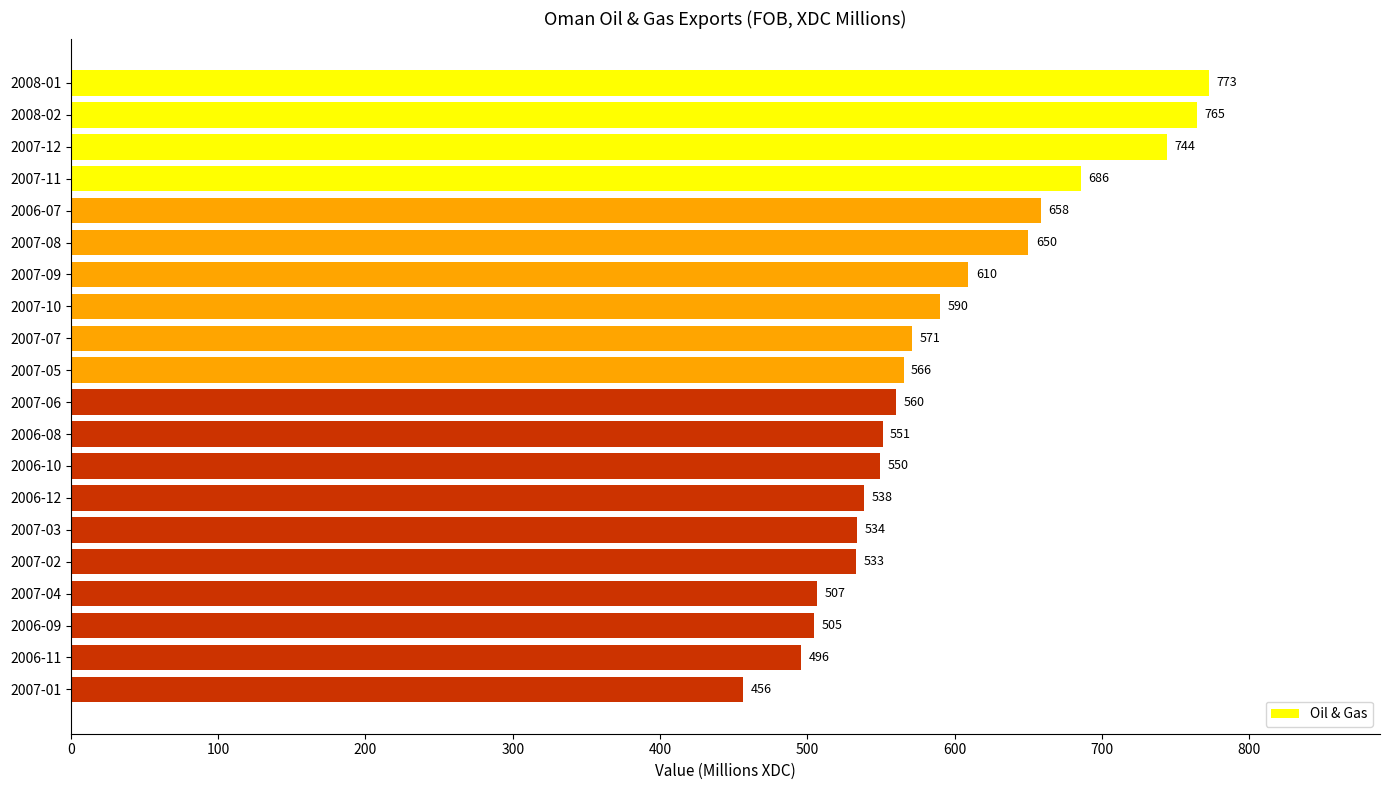

At which label is the value closest to 614?

2007-09